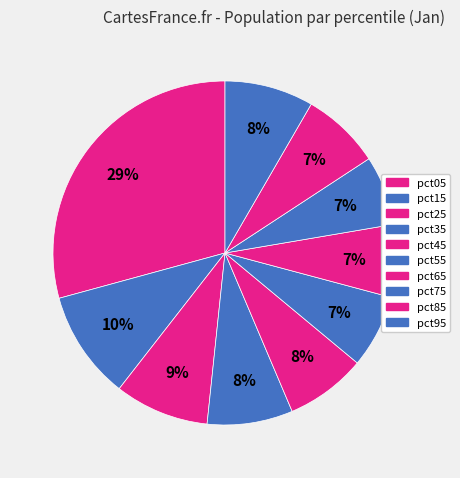

How many segments does this pie chart have?

10